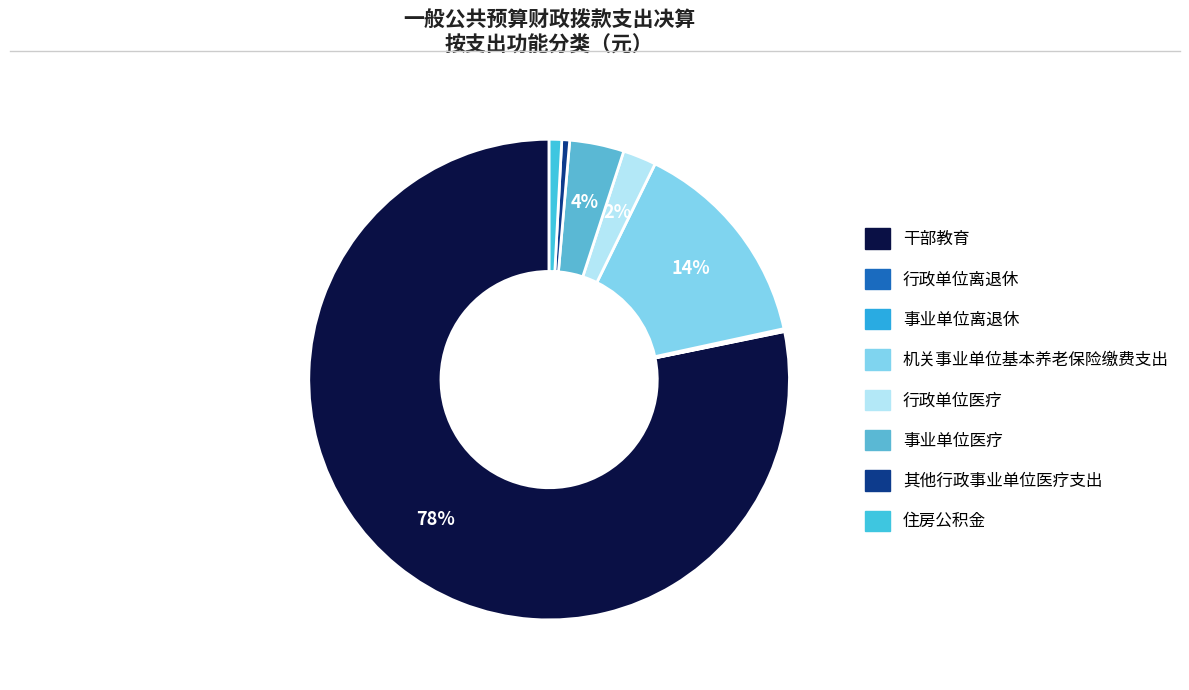

Is it true that 干部教育 is 86% of the pie?

False